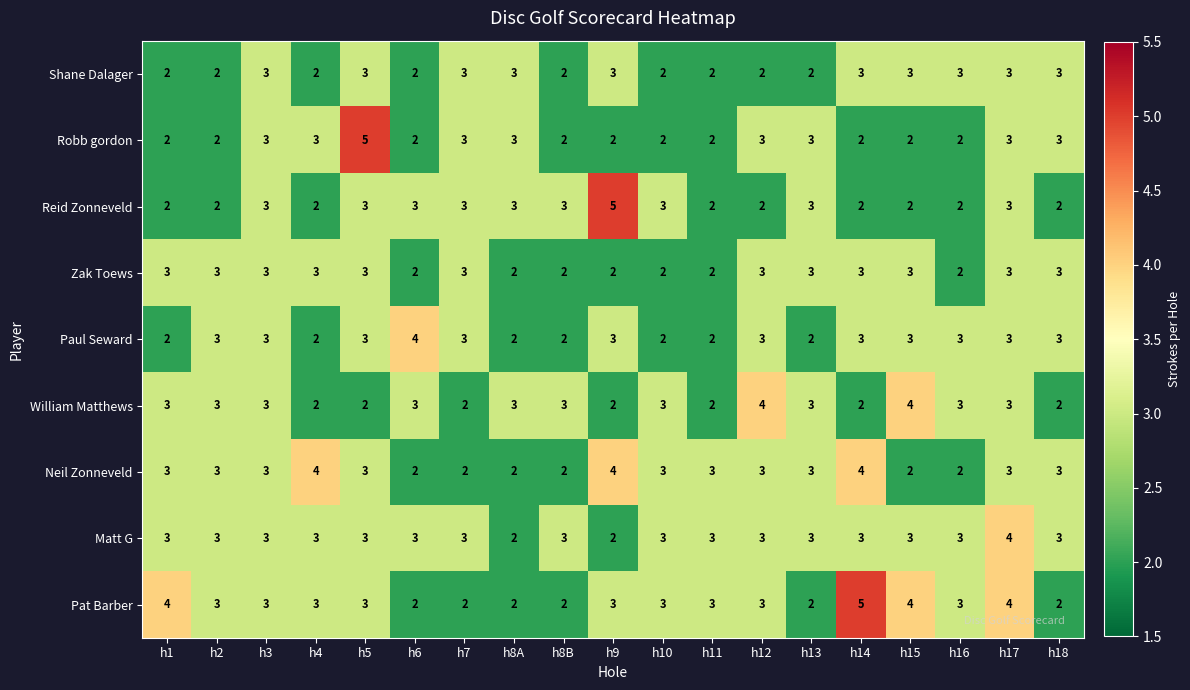

How many distinct data groups are displayed?

9